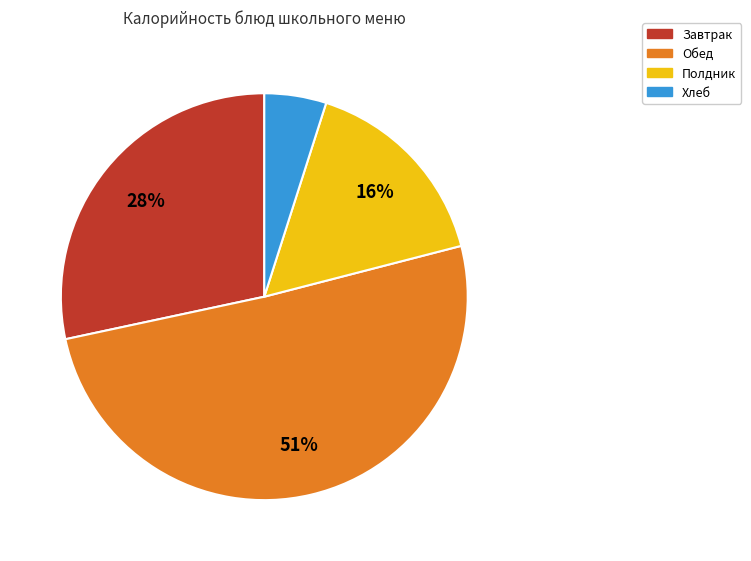

Rank the categories by value from lowest to highest.

Хлеб, Полдник, Завтрак, Обед